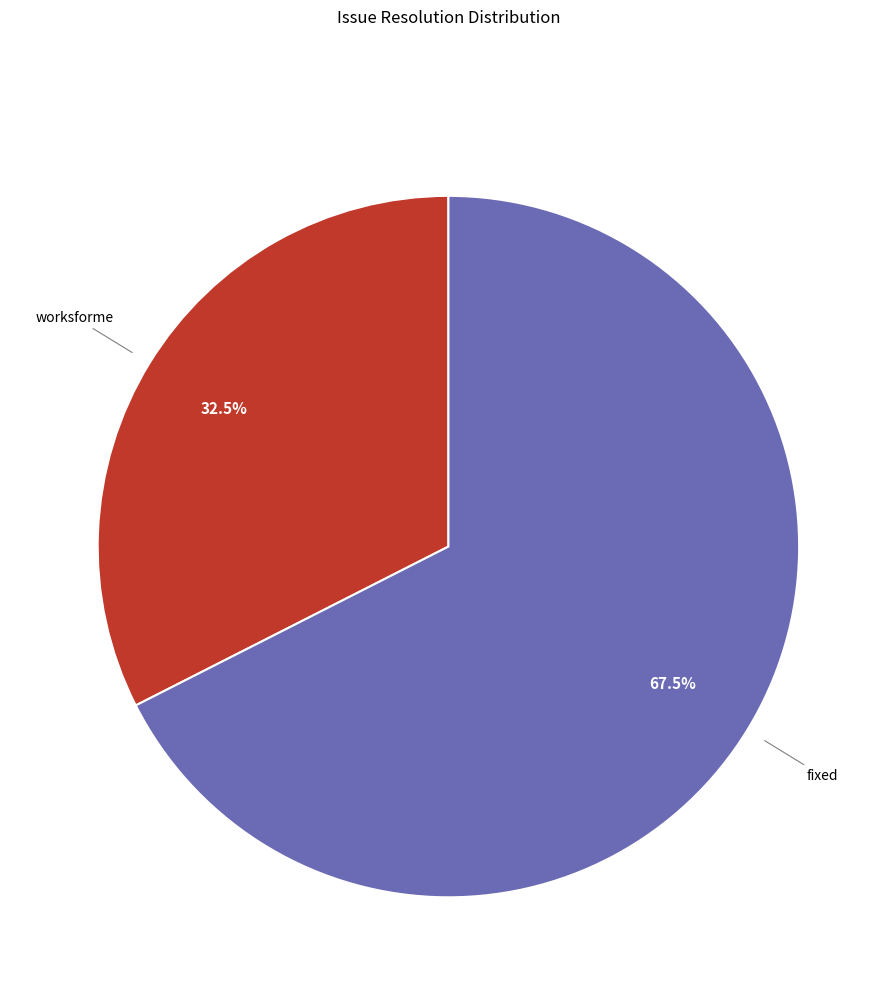

Is there a majority slice in this chart?

Yes